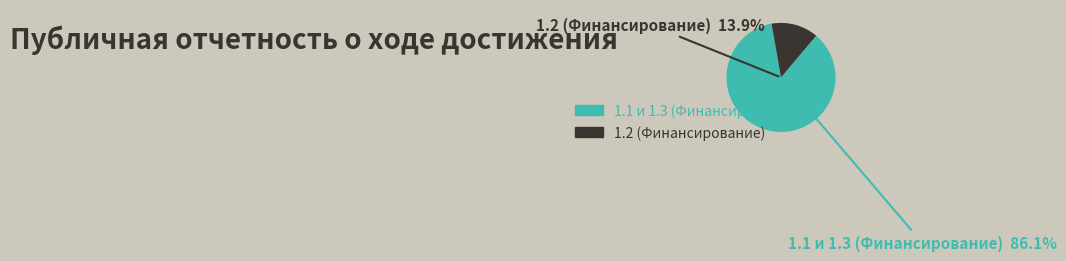

Which slice is the smallest?

1.2